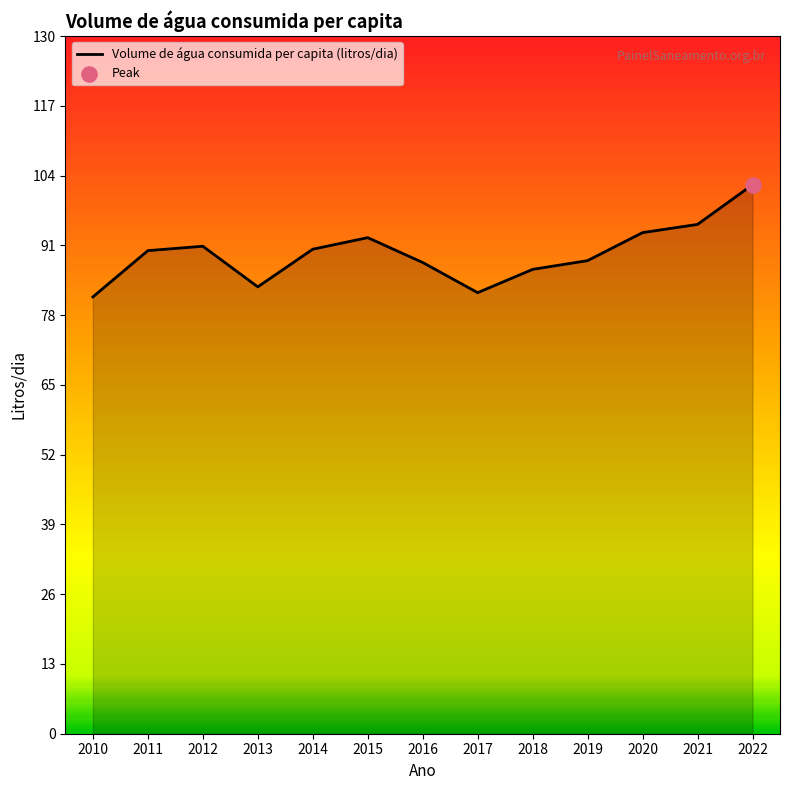

Approximately how many times larger is the value at 2016 compared to 2022?

0.9